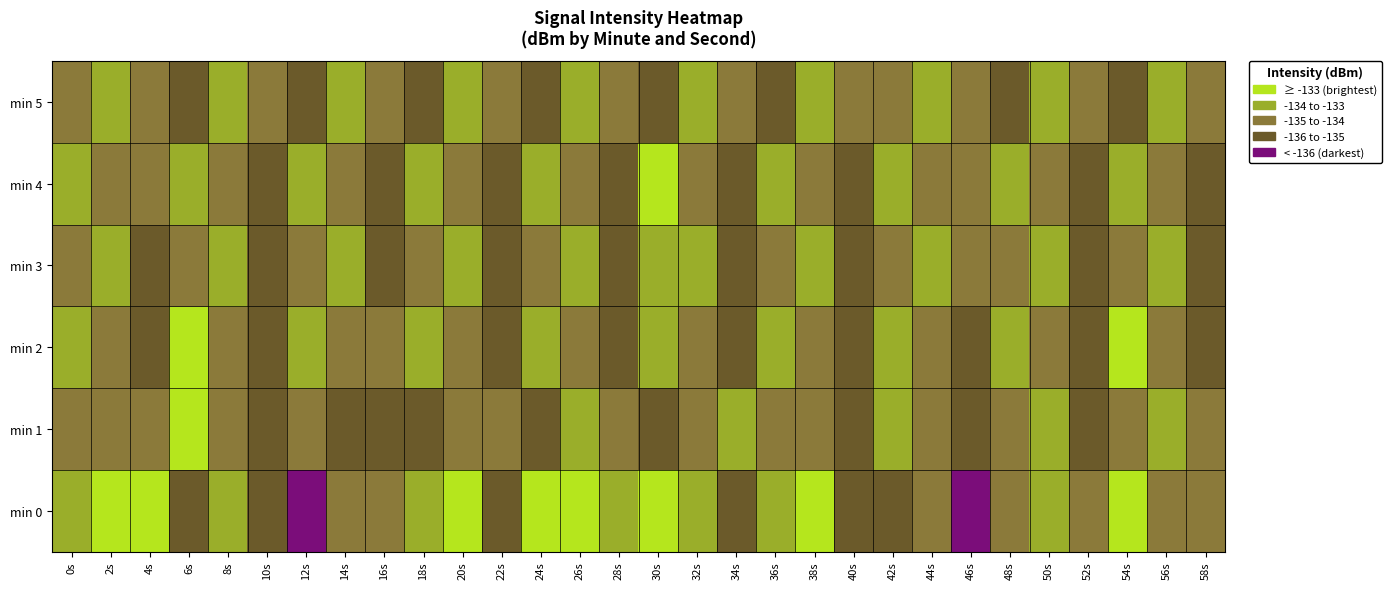

Reading left to right, extract all data points from this chart.

min 0: 0s=-133.8	2s=-132.8	4s=-132.1	6s=-135.2	8s=-133.5	10s=-135.3	12s=-136.0	14s=-134.2	16s=-134.4	18s=-133.6	20s=-126.8	22s=-135.5	24s=-132.5	26s=-132.5	28s=-133.4	30s=-132.2	32s=-133.7	34s=-135.5	36s=-133.4	38s=-133.0	40s=-135.5	42s=-135.2	44s=-134.7	46s=-136.4	48s=-134.5	50s=-133.3	52s=-134.1	54s=-125.6	56s=-134.7	58s=-134.6
min 1: 0s=-134.2	2s=-134.9	4s=-134.7	6s=-132.4	8s=-134.4	10s=-135.8	12s=-134.7	14s=-135.4	16s=-135.1	18s=-135.3	20s=-134.8	22s=-134.6	24s=-135.1	26s=-133.9	28s=-134.3	30s=-135.5	32s=-134.2	34s=-133.8	36s=-135.0	38s=-134.7	40s=-135.2	42s=-133.6	44s=-134.9	46s=-135.3	48s=-134.4	50s=-133.7	52s=-135.6	54s=-134.1	56s=-133.5	58s=-134.8
min 2: 0s=-133.5	2s=-134.2	4s=-135.1	6s=-132.8	8s=-134.6	10s=-135.3	12s=-133.9	14s=-134.7	16s=-135.0	18s=-133.4	20s=-134.8	22s=-135.2	24s=-133.6	26s=-134.3	28s=-135.4	30s=-133.1	32s=-134.5	34s=-135.7	36s=-133.2	38s=-134.9	40s=-135.1	42s=-133.7	44s=-134.4	46s=-135.5	48s=-133.3	50s=-134.1	52s=-135.8	54s=-133.0	56s=-134.6	58s=-135.2
min 3: 0s=-134.9	2s=-133.8	4s=-135.5	6s=-134.1	8s=-133.6	10s=-135.2	12s=-134.3	14s=-133.9	16s=-135.1	18s=-134.5	20s=-133.7	22s=-135.3	24s=-134.2	26s=-133.5	28s=-135.6	30s=-134.0	32s=-133.8	34s=-135.4	36s=-134.1	38s=-133.6	40s=-135.2	42s=-134.4	44s=-133.9	46s=-135.0	48s=-134.6	50s=-133.7	52s=-135.3	54s=-134.2	56s=-133.5	58s=-135.1
min 4: 0s=-133.4	2s=-134.7	4s=-135.0	6s=-133.6	8s=-134.8	10s=-135.2	12s=-133.2	14s=-134.5	16s=-135.4	18s=-133.1	20s=-134.6	22s=-135.1	24s=-133.7	26s=-134.3	28s=-135.5	30s=-133.0	32s=-134.8	34s=-135.3	36s=-133.5	38s=-134.2	40s=-135.6	42s=-133.3	44s=-134.6	46s=-135.0	48s=-133.8	50s=-134.4	52s=-135.2	54s=-133.1	56s=-134.7	58s=-135.4
min 5: 0s=-135.0	2s=-133.6	4s=-134.9	6s=-135.3	8s=-133.4	10s=-134.7	12s=-135.1	14s=-133.8	16s=-134.5	18s=-135.2	20s=-133.3	22s=-134.8	24s=-135.4	26s=-133.1	28s=-134.6	30s=-135.5	32s=-133.2	34s=-134.3	36s=-135.1	38s=-133.7	40s=-134.9	42s=-135.0	44s=-133.5	46s=-134.4	48s=-135.3	50s=-133.6	52s=-134.8	54s=-135.2	56s=-133.9	58s=-134.1